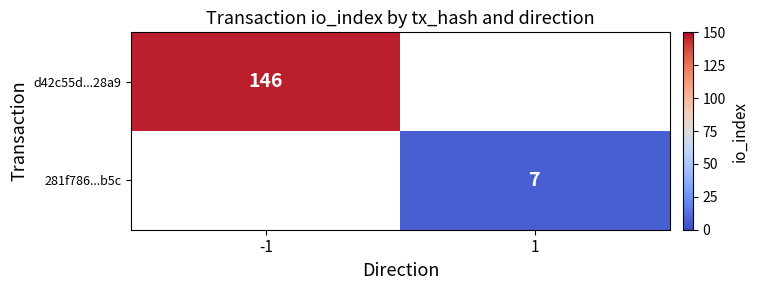

The d42c55d...28a9 series shows 66 at -1. True or false?

False